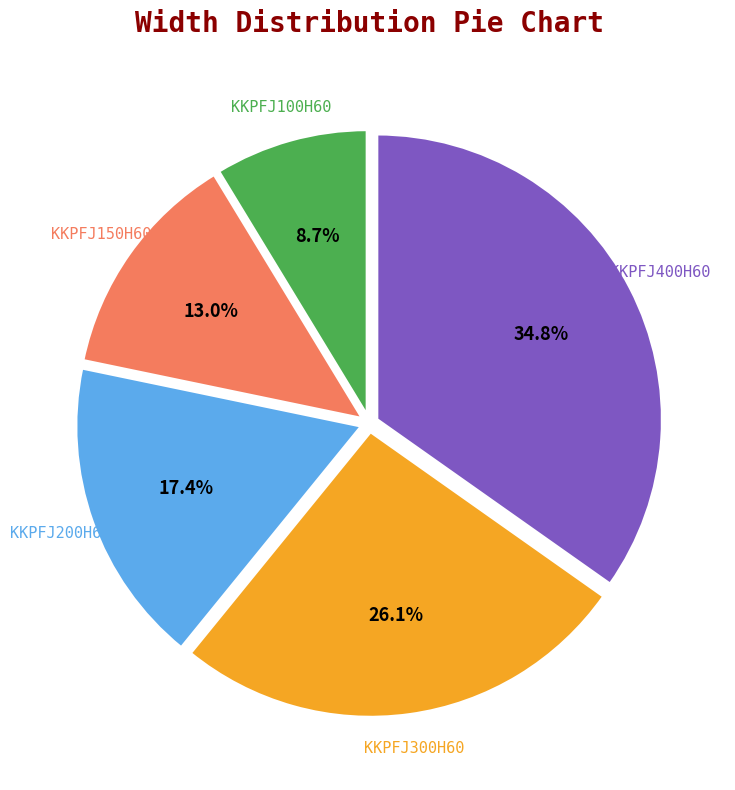

To the nearest percent, what is the average slice percentage?

20%